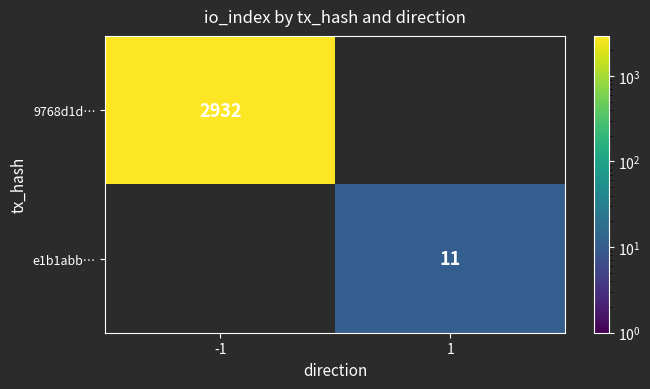

Which series changed the most between -1 and 1?

9768d1d…